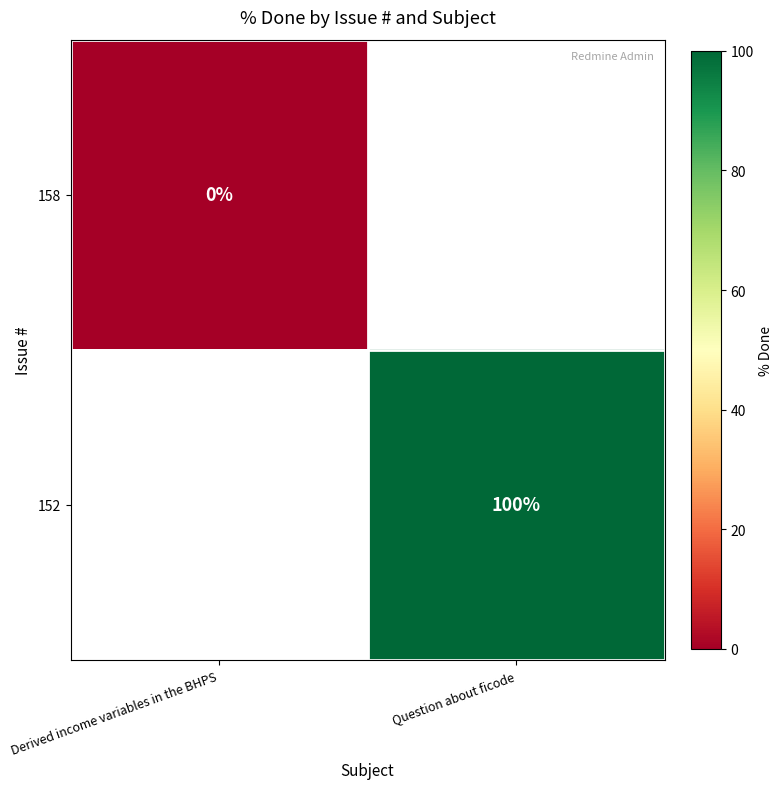

At how many categories does at least one series exceed 24?

1